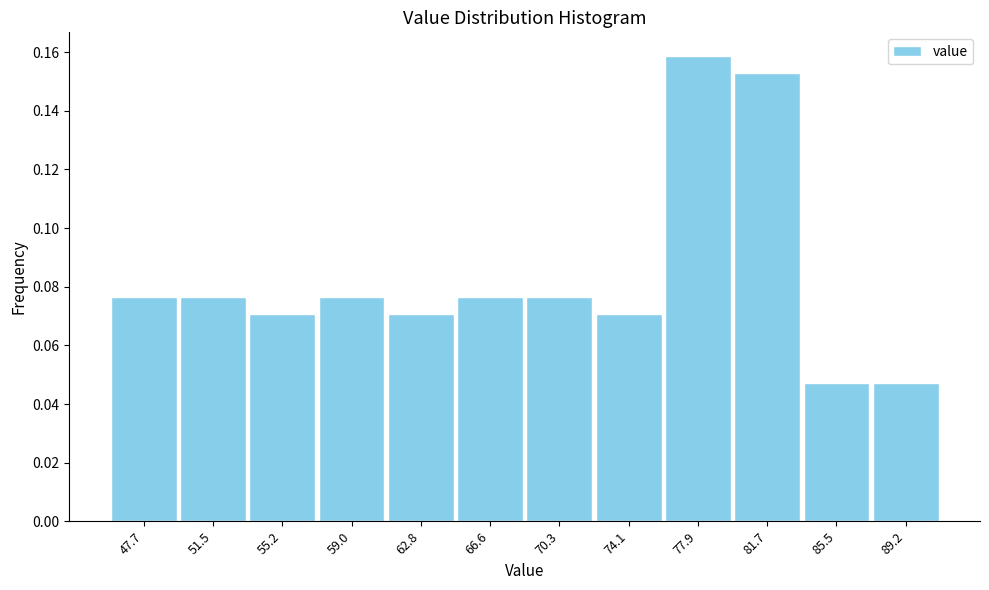

What is the sum of all values?

1.0